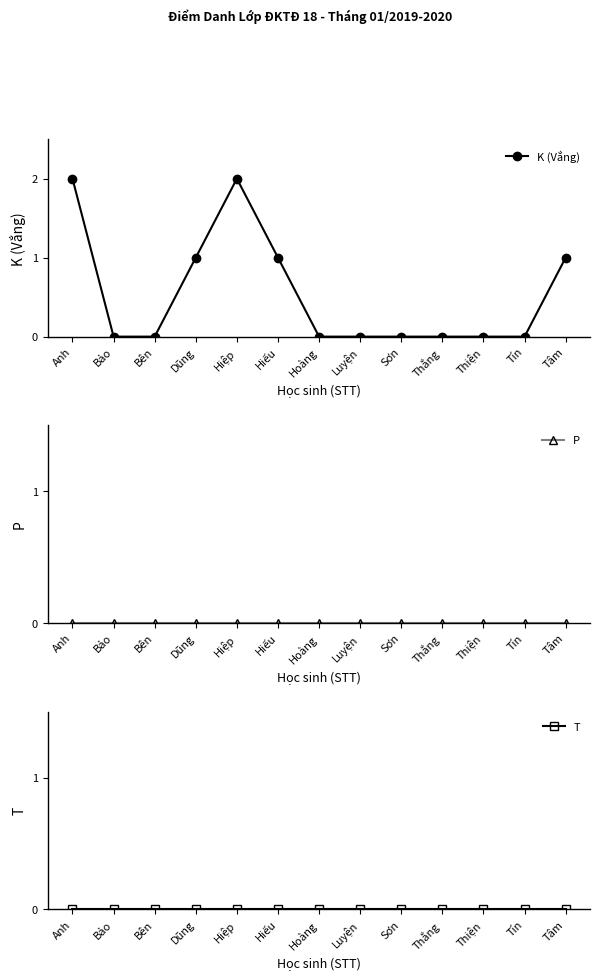

Which category has the highest value in the P series?

Anh